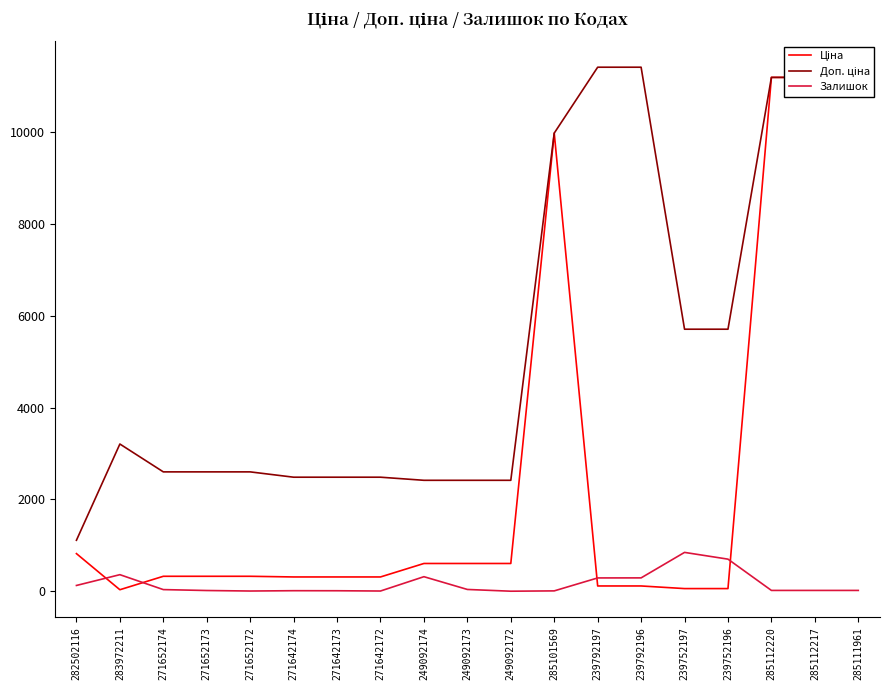

What is the greatest value displayed?

11410.0